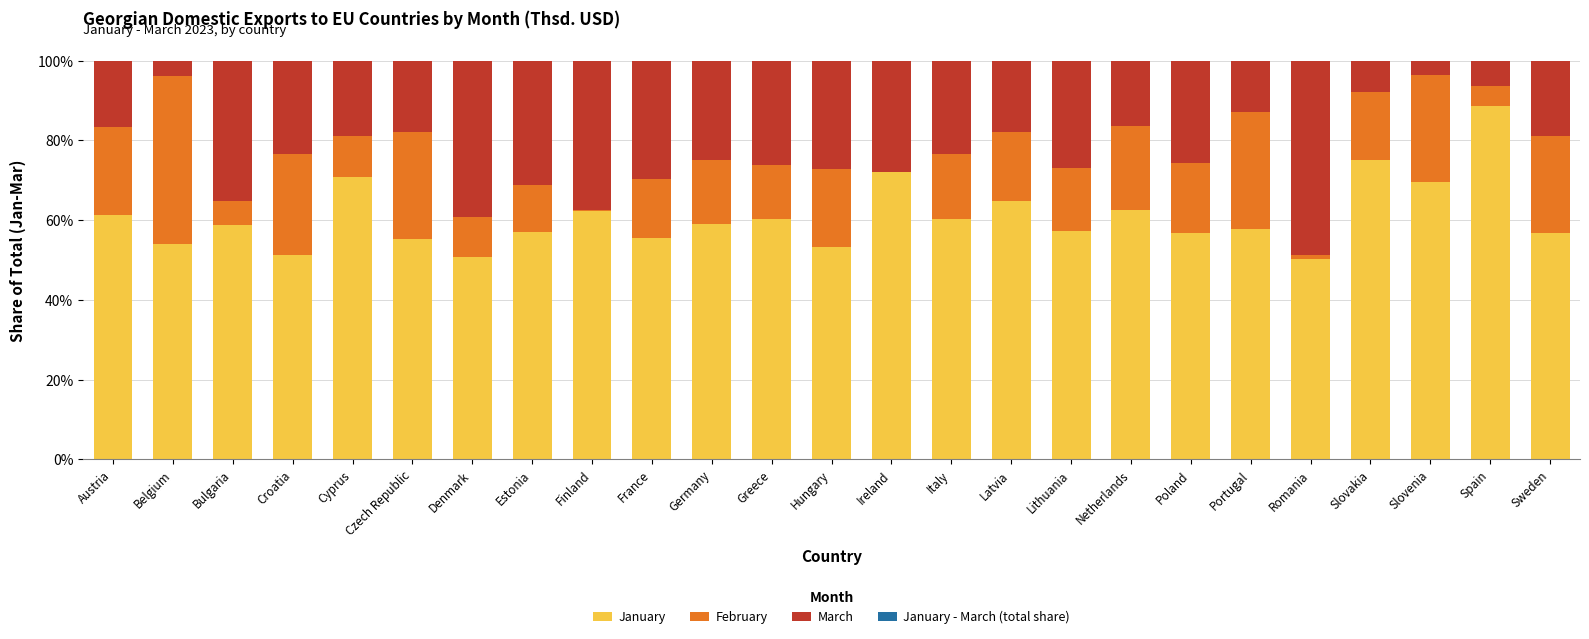

What is the total value across all series at Cyprus?

100.0